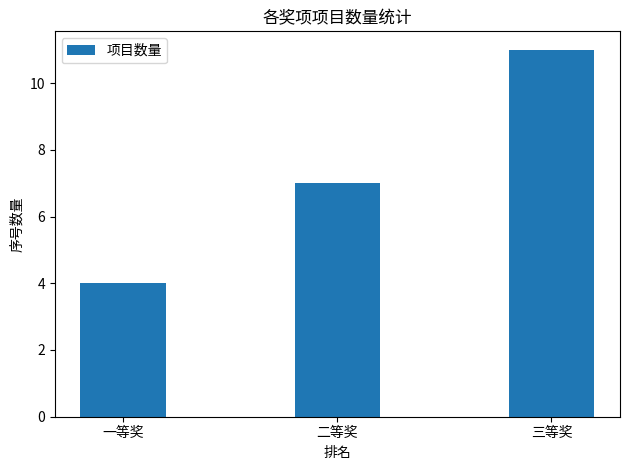

What is the difference between the second highest and minimum values?

3